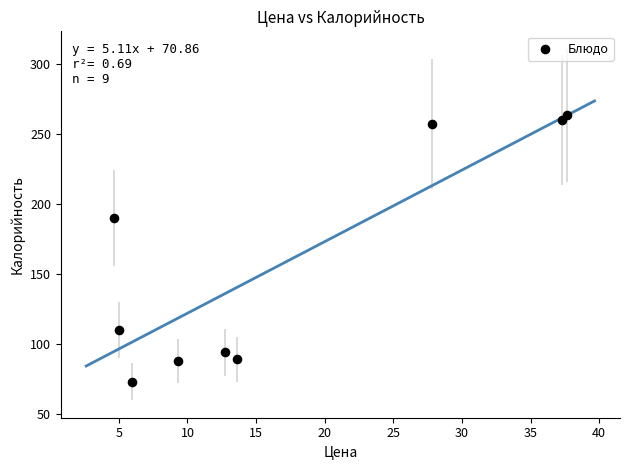

What Y value in the scatter plot is closest to 168?

190.0